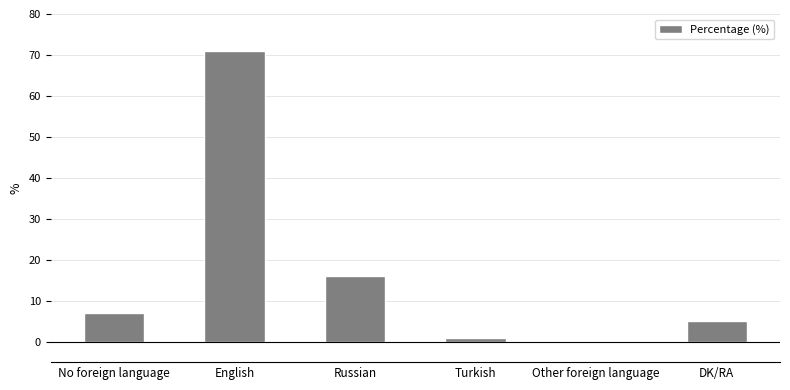

What is the change in value from Russian to Turkish?

-15